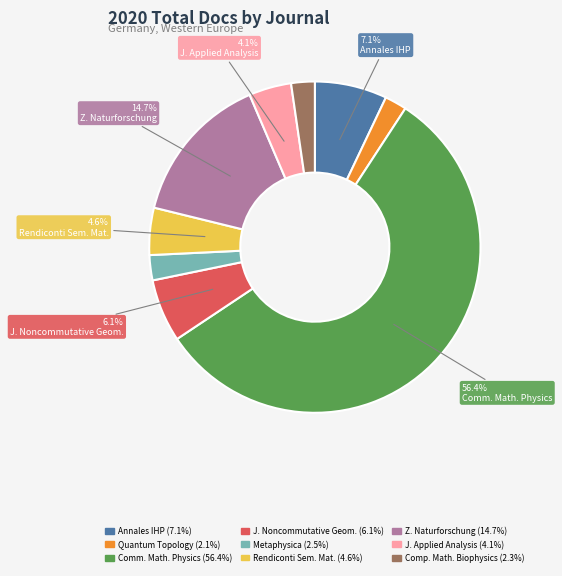

Is there any slice that represents more than half of the pie?

Yes